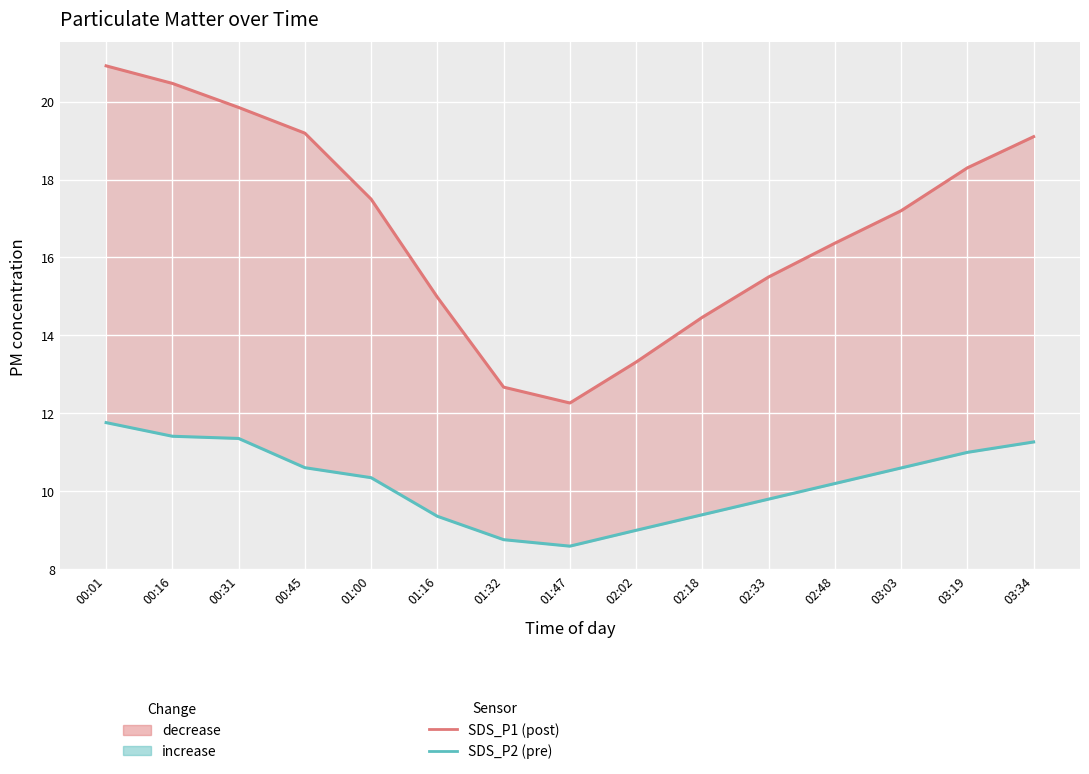

Which label corresponds to the largest value in the chart?

00:01